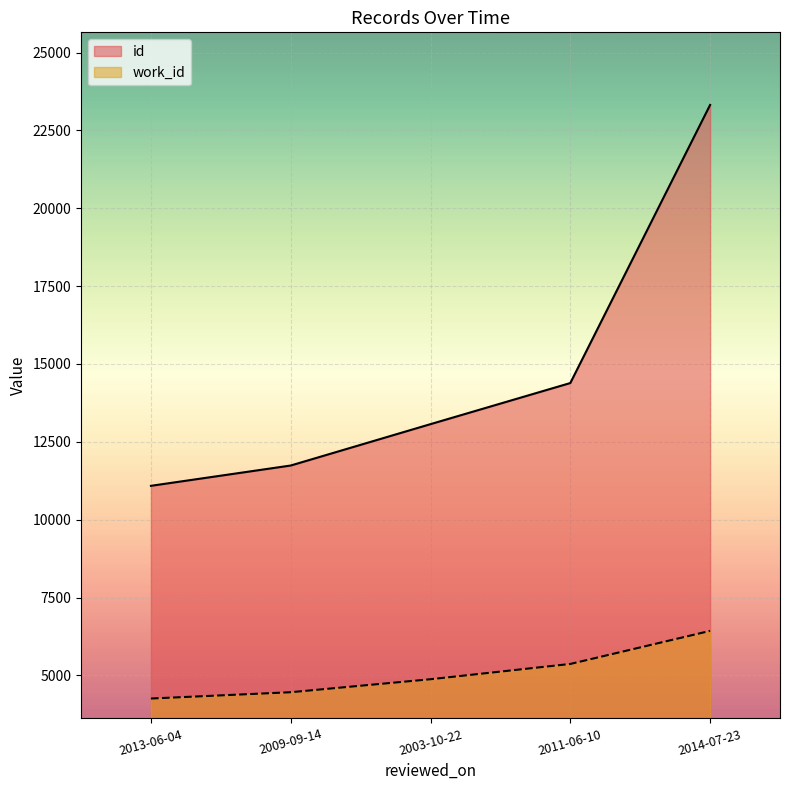

What is the difference between the second highest and second lowest values in the work_id series?

908